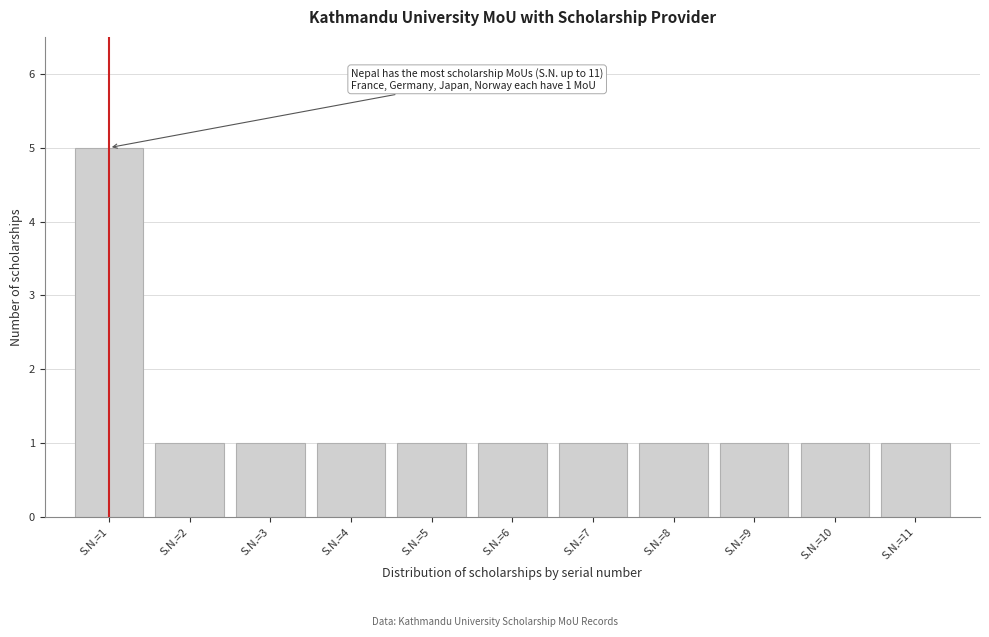

Reading left to right, list all the values displayed in this chart.

5	1	1	1	1	1	1	1	1	1	1